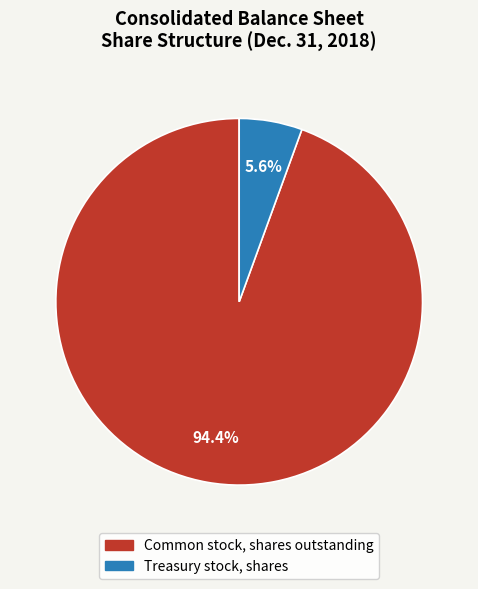

What percentage is NOT represented by Treasury stock, shares?

94.4%